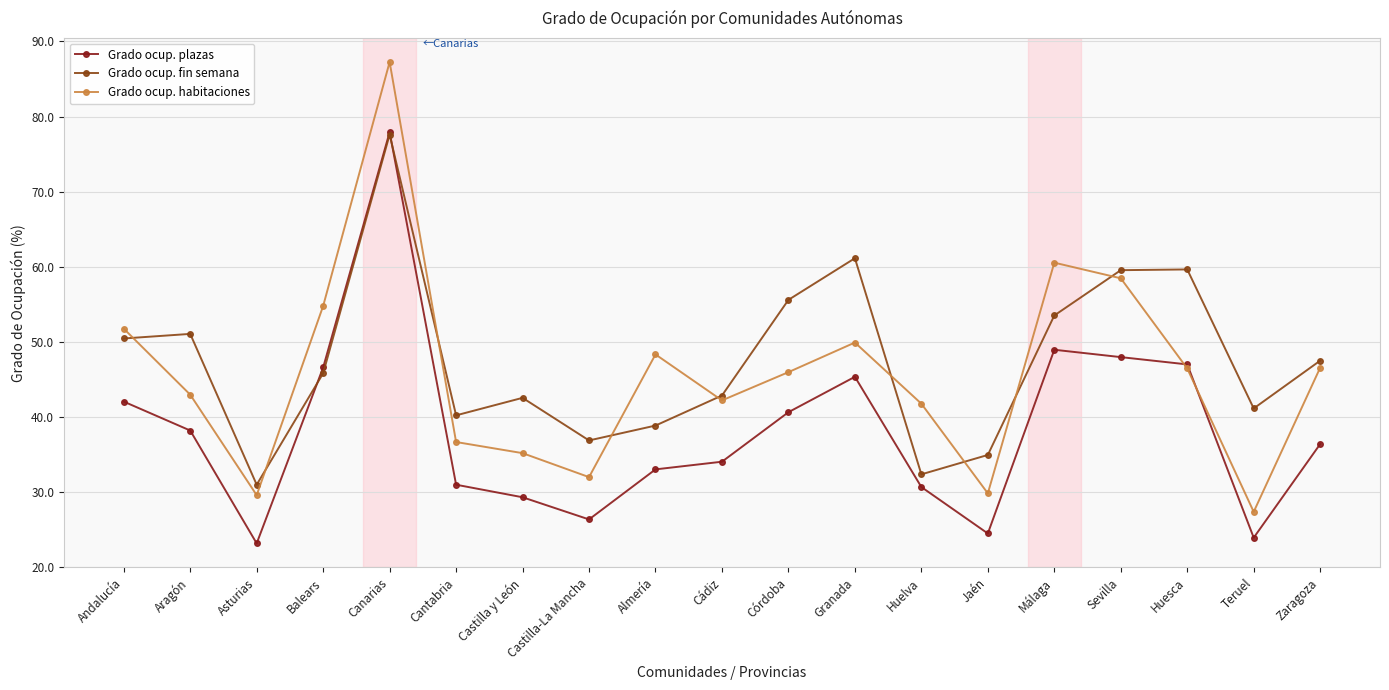

Which category has the lowest value in the Grado ocup. habitaciones series?

Teruel